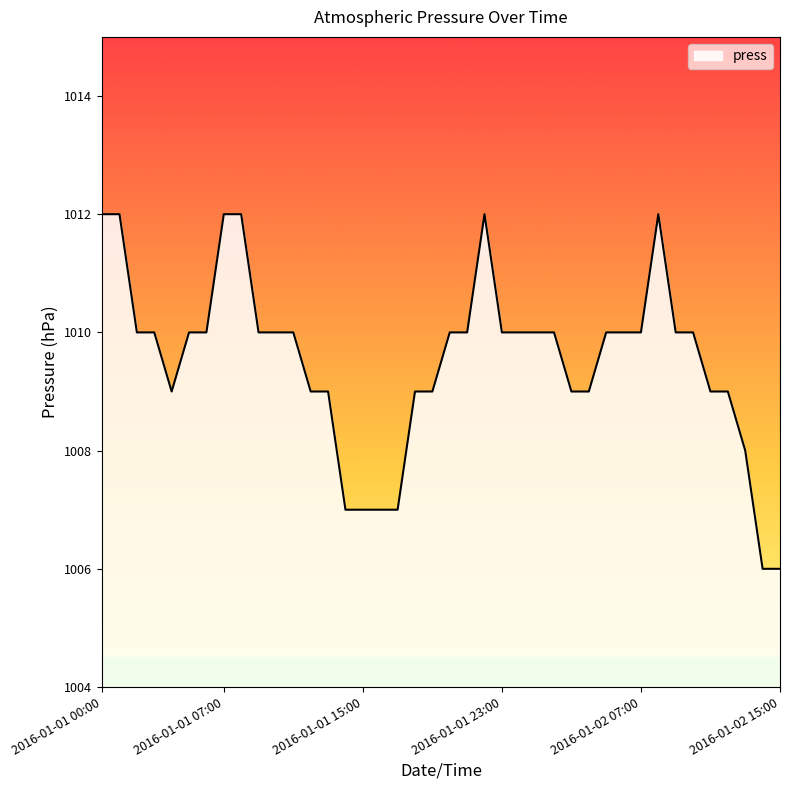

What is the difference between the maximum and minimum values?

6